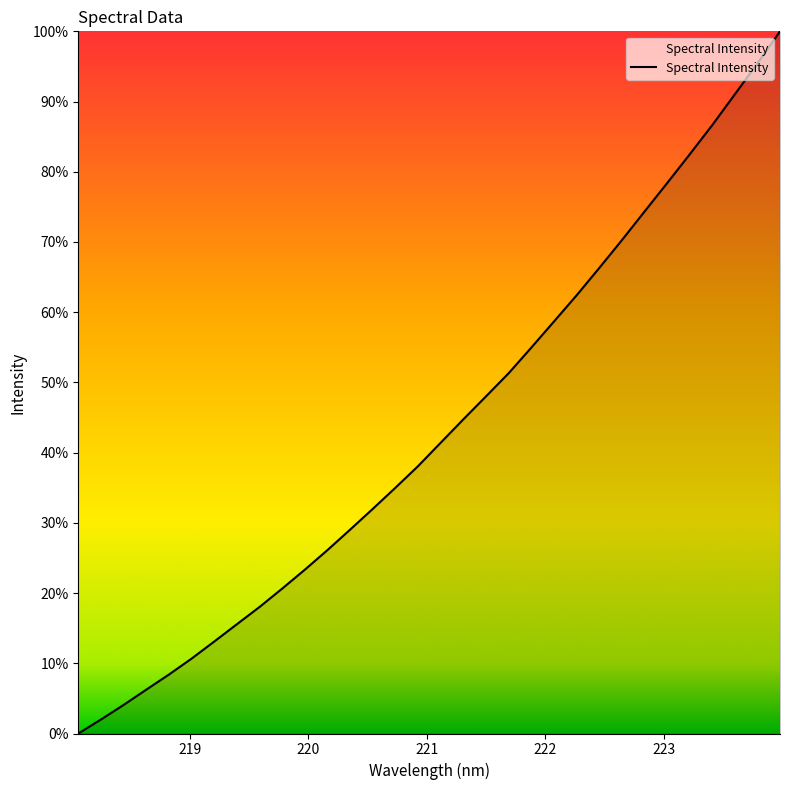

Does the chart display data point markers on the line(s)?

No